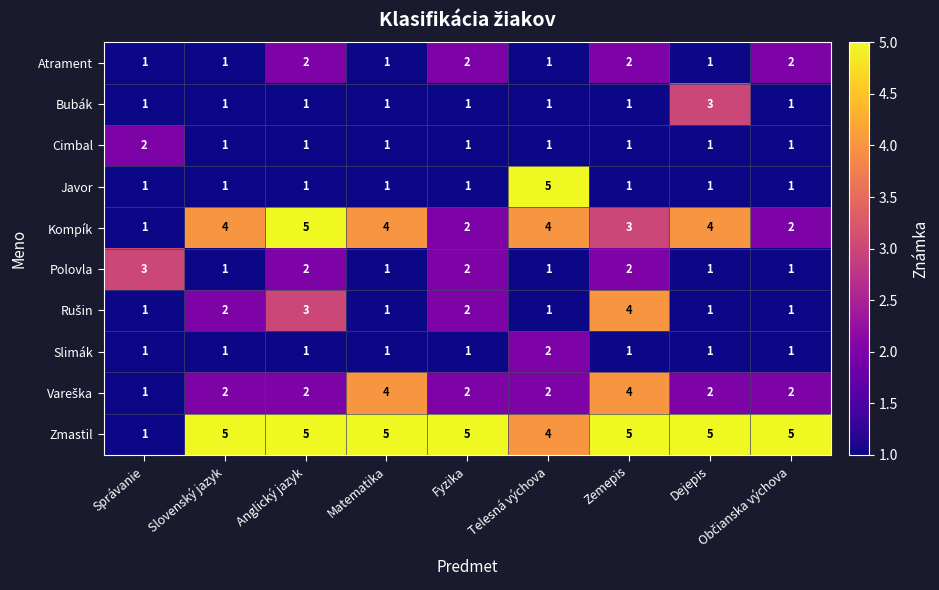

Which series changed the most between Telesná výchova and Dejepis?

Javor